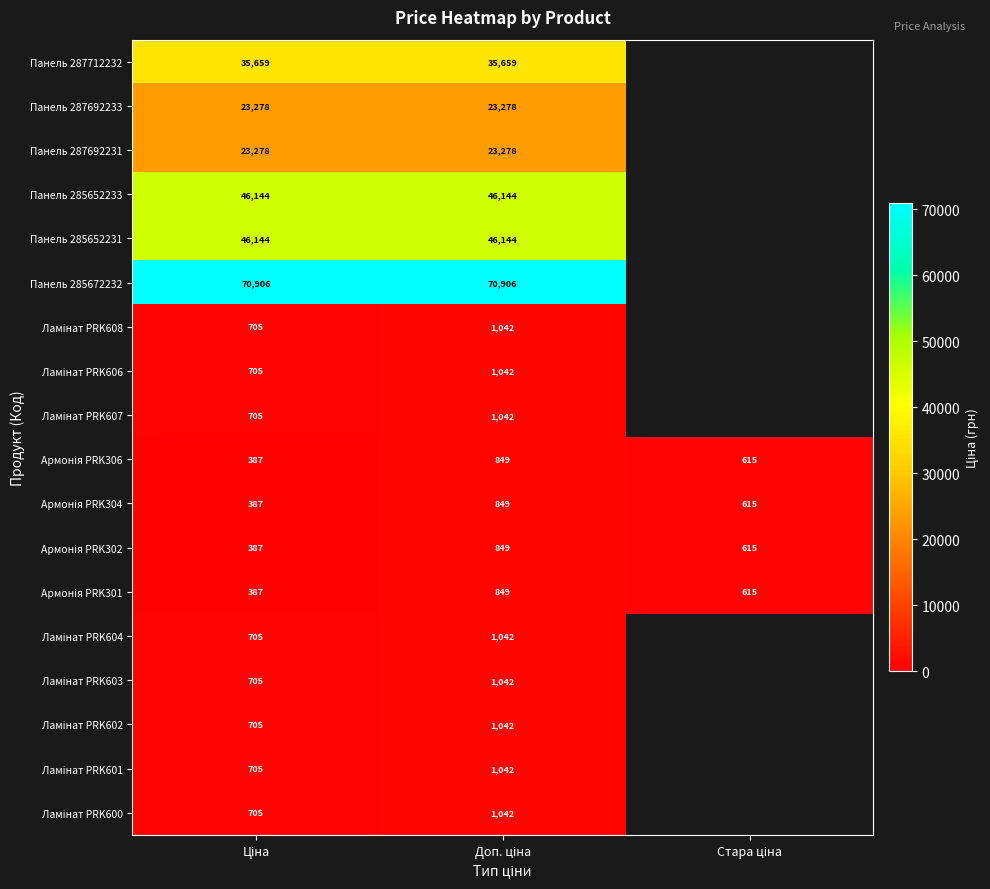

How many positive values does the Ламінат PRK603 series have?

2